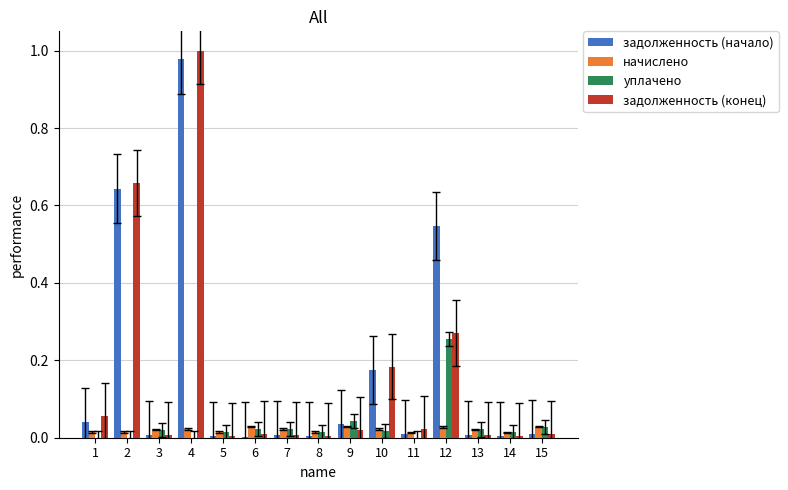

At which label does задолженность (начало) reach its peak?

4